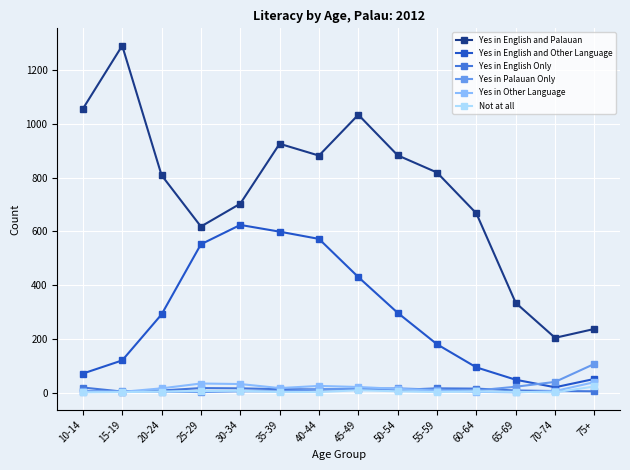

How many categories are shown in the chart?

14